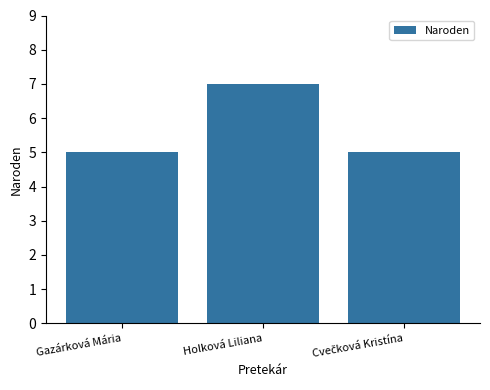

At which category does the chart reach its peak across all series?

Holková Liliana